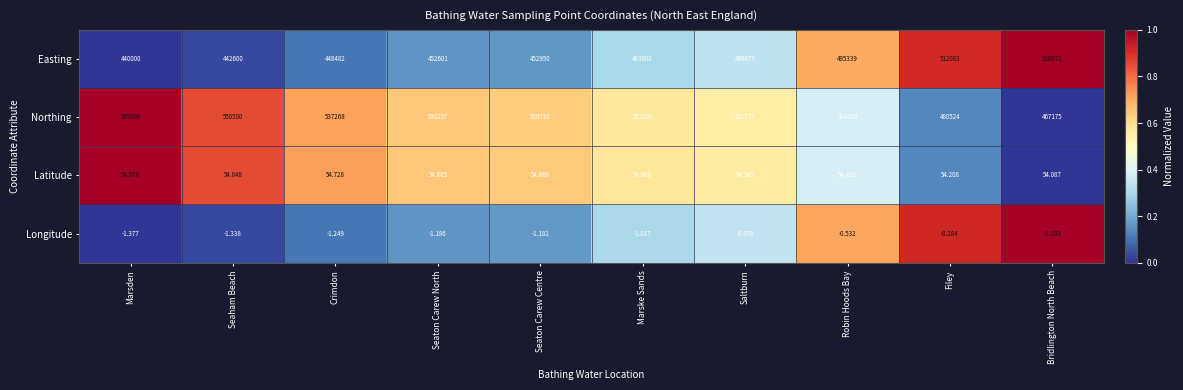

At which category is the sum across all series the highest?

Marsden